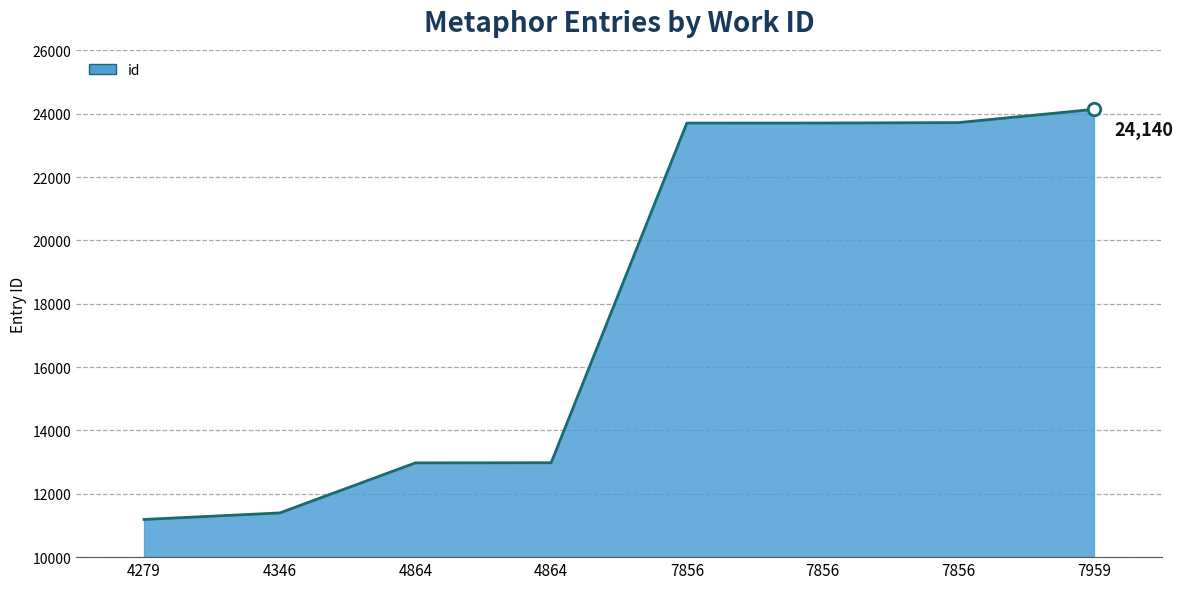

Count the number of data series in this chart.

1